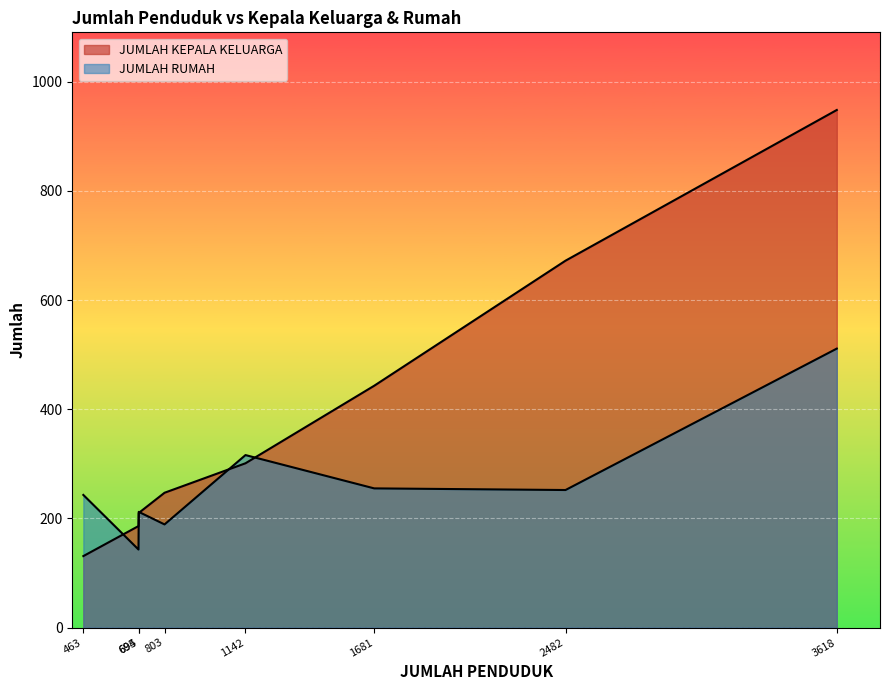

What is the lowest value of the JUMLAH KEPALA KELUARGA series?

131